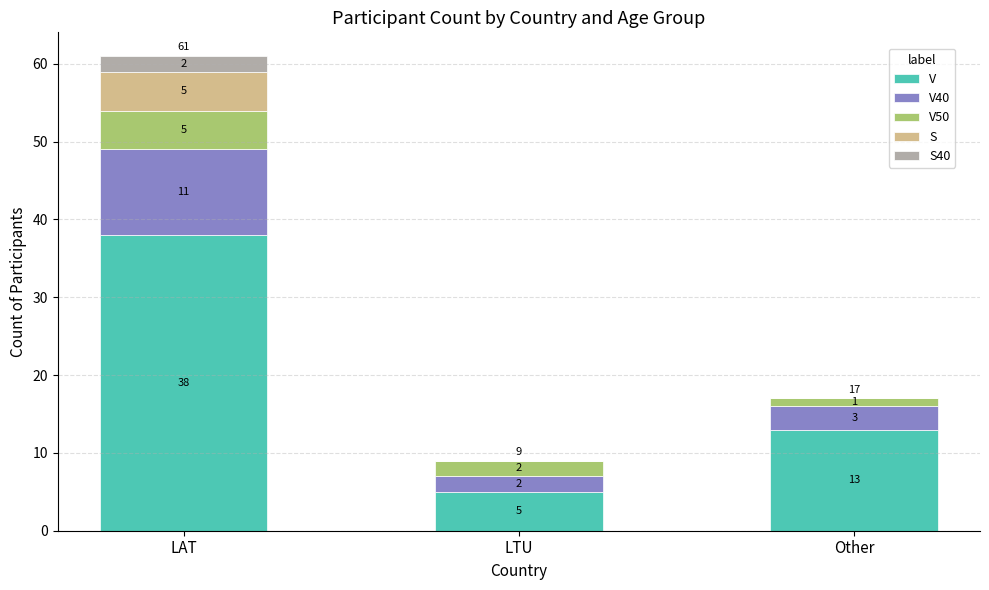

What is the total value across all series at LTU?

9